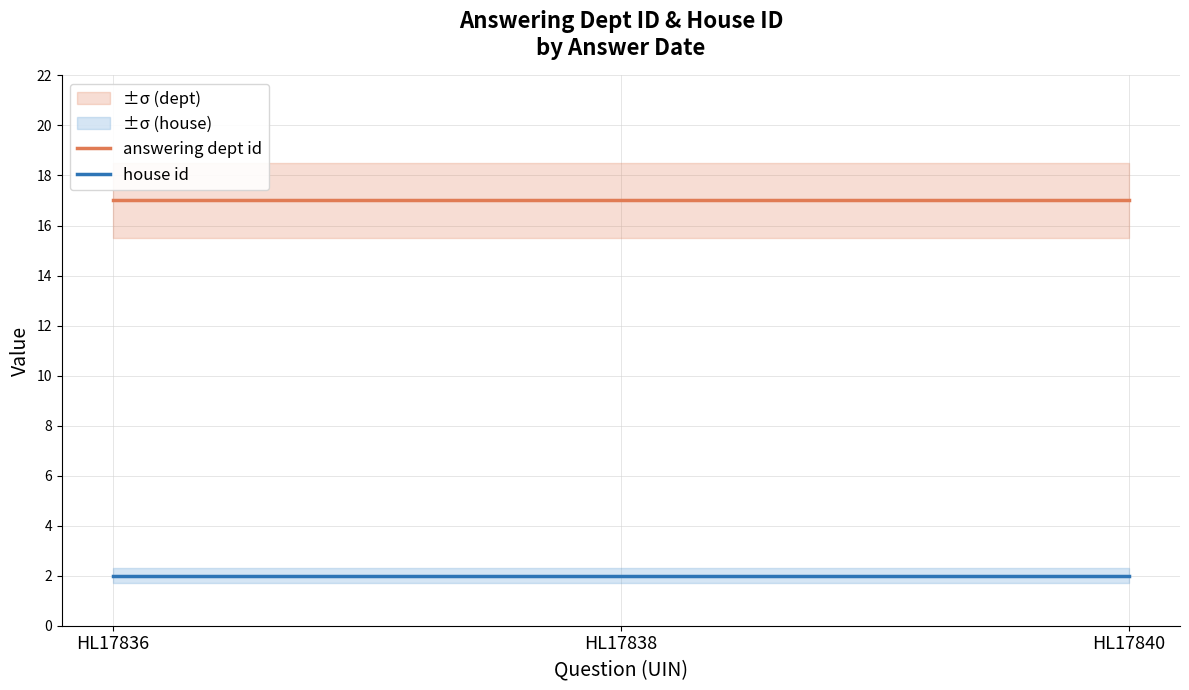

True or false: answering dept id has a value of 29 at HL17840.

False